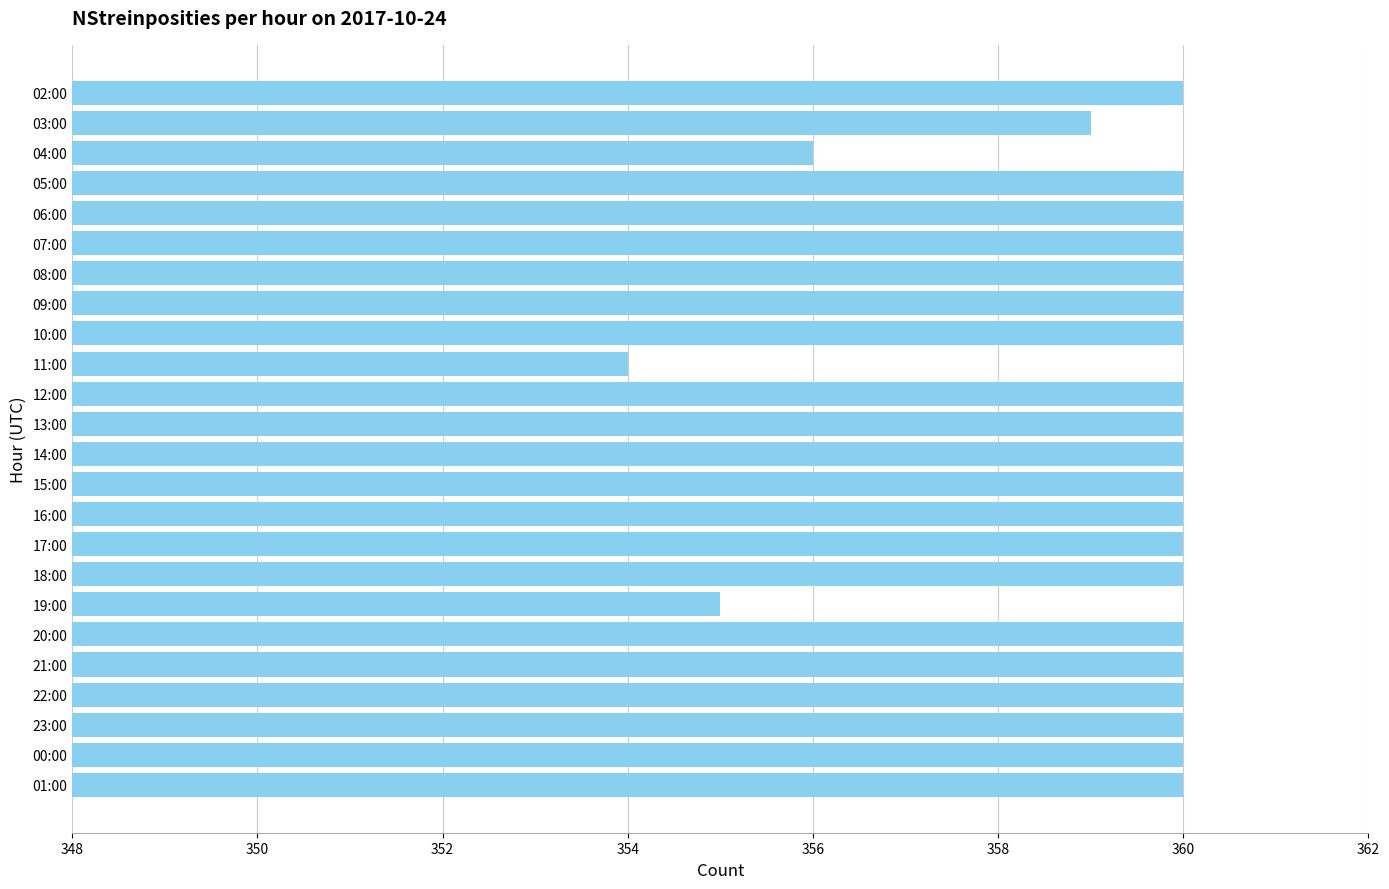

The value at 17:00 is 153. True or false?

False